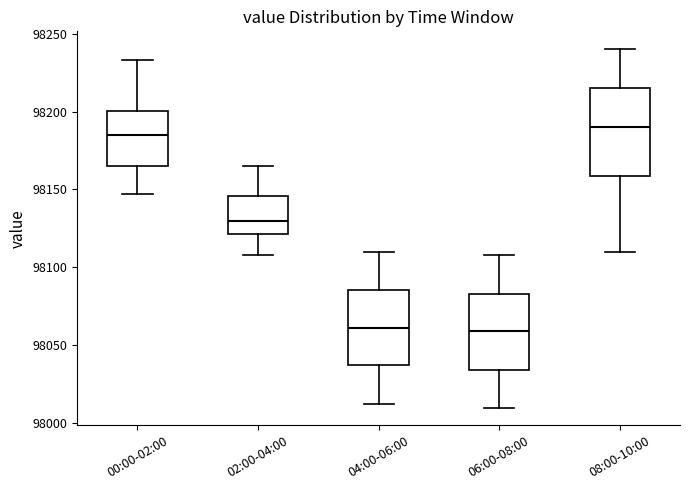

Where is the lower edge of the box for 02:00-04:00 on the y-axis? The values are not printed on the chart, so give them approximately, as read against the axis.

98120